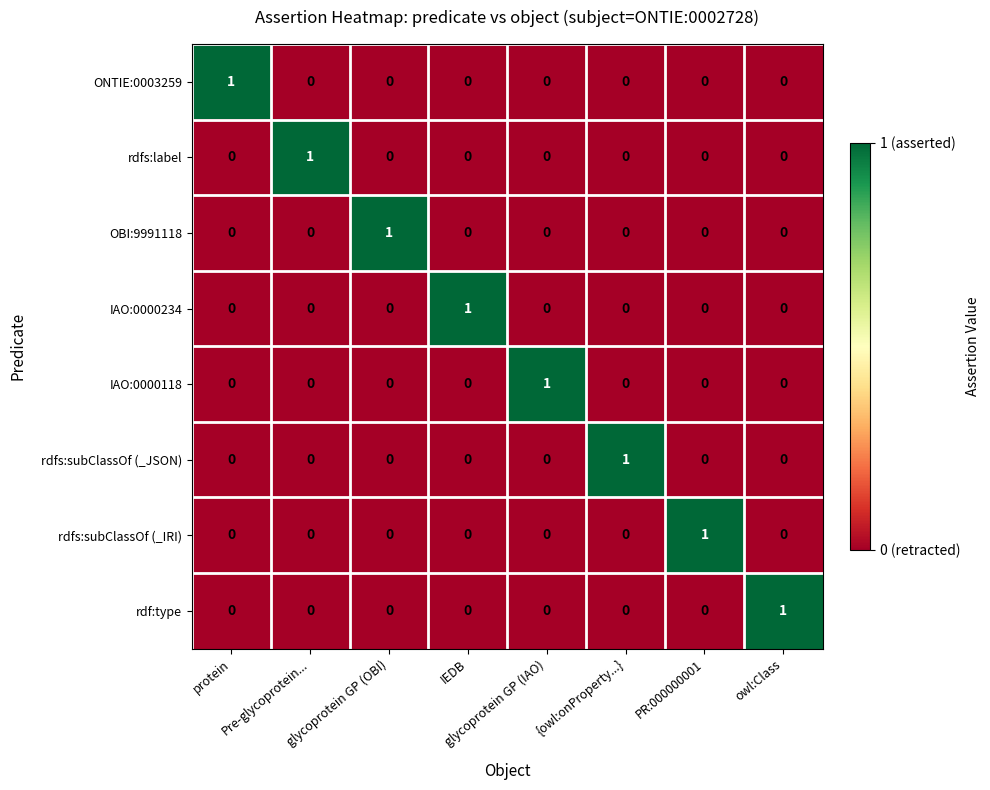

What is the total value across all series at glycoprotein GP (IAO)?

1